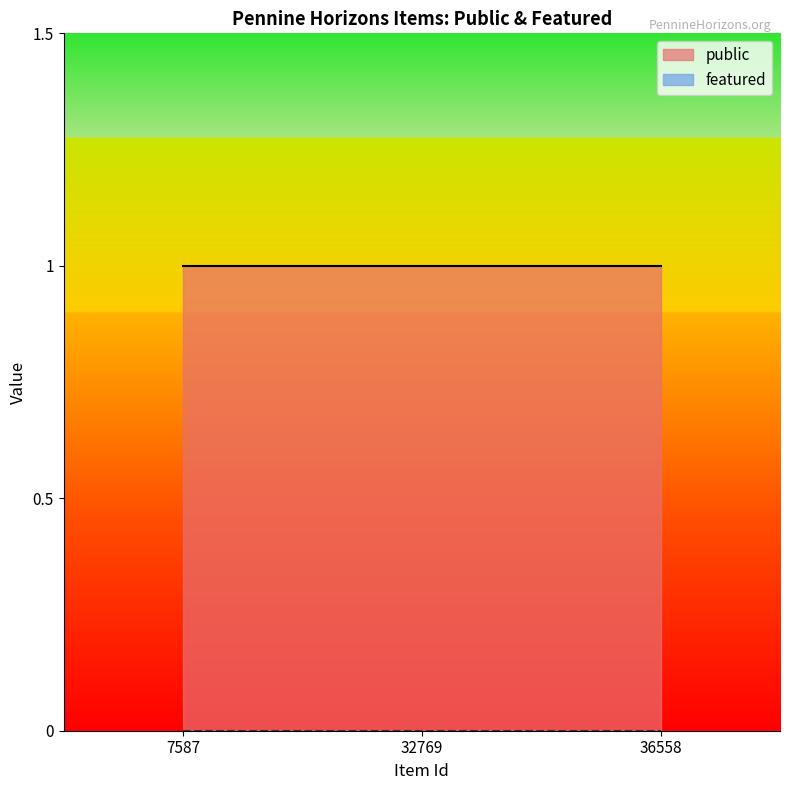

What is the lowest value of the public series?

1